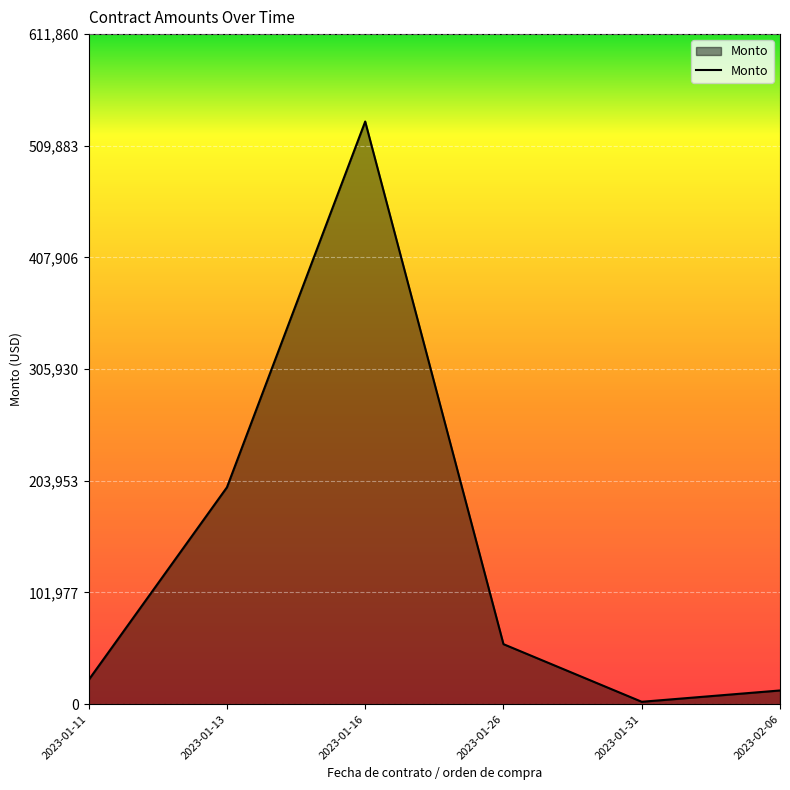

Where is the first local minimum?

2023-01-31